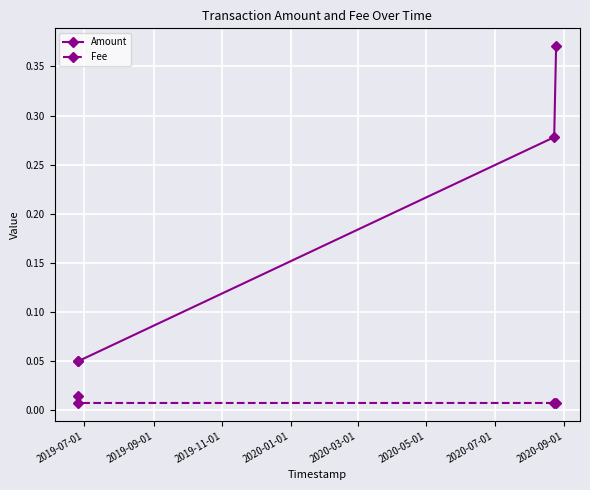

Which series has the largest range (max minus min)?

Amount